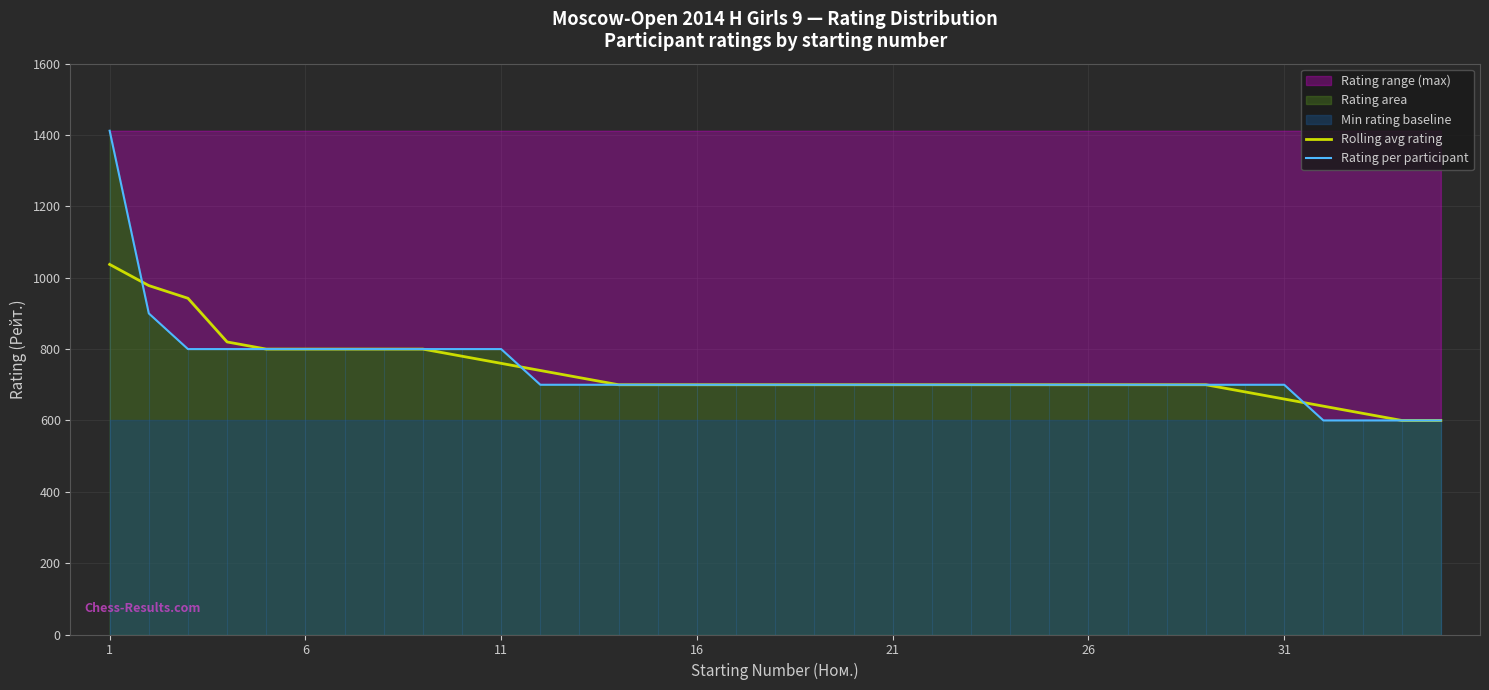

How many lines are shown in the chart?

2